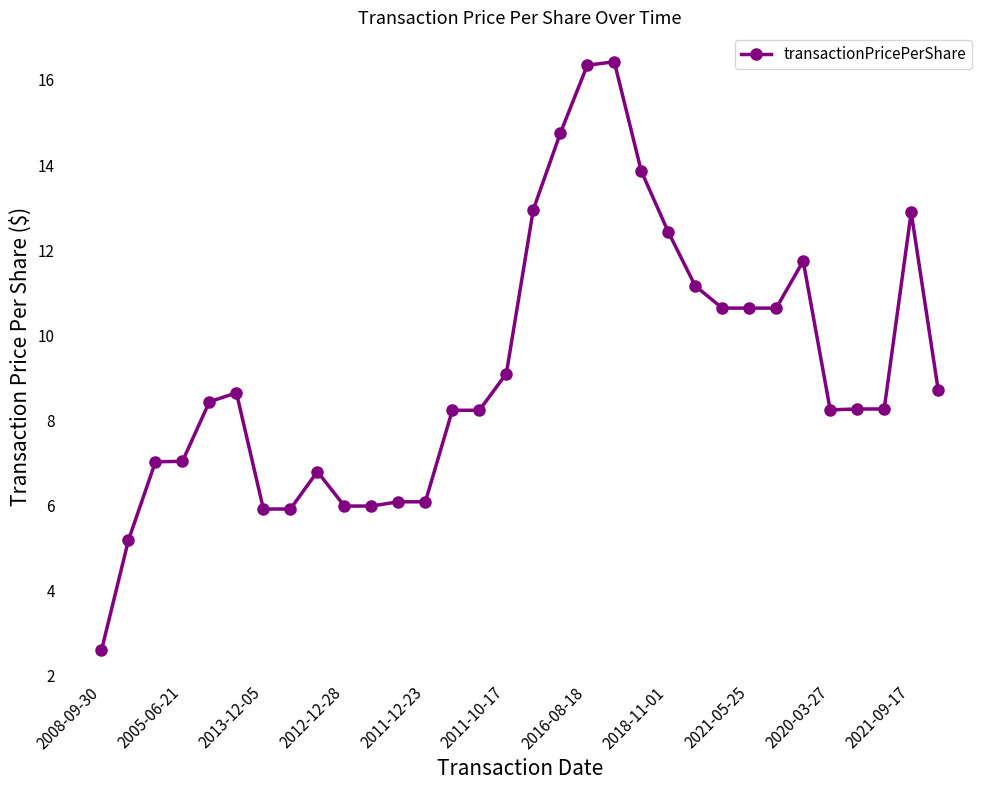

What is the maximum value shown in the chart?

16.4